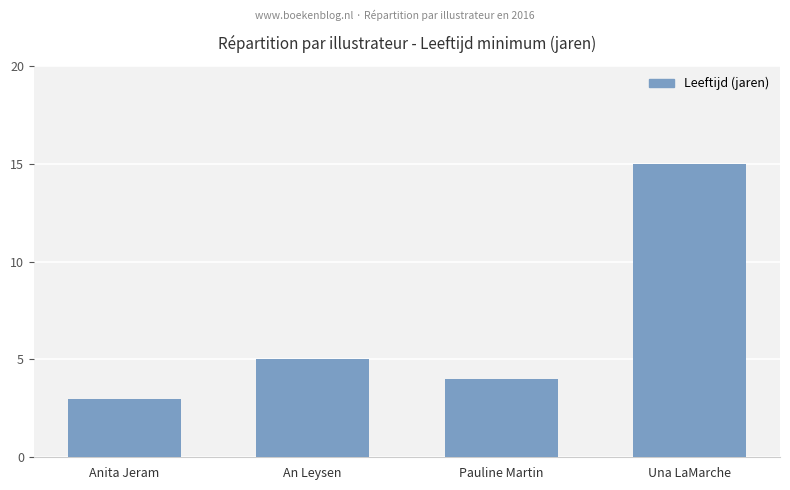

What is the label of the 3rd bar from the left?

Pauline Martin